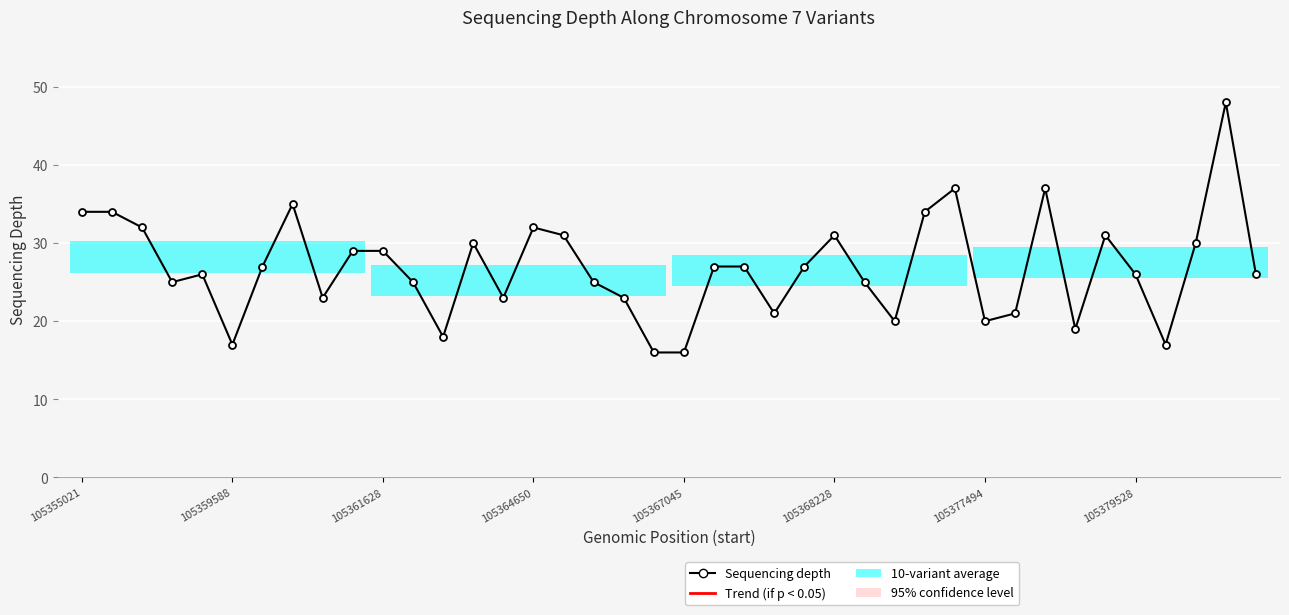

What is the difference between the maximum and second lowest values?

32